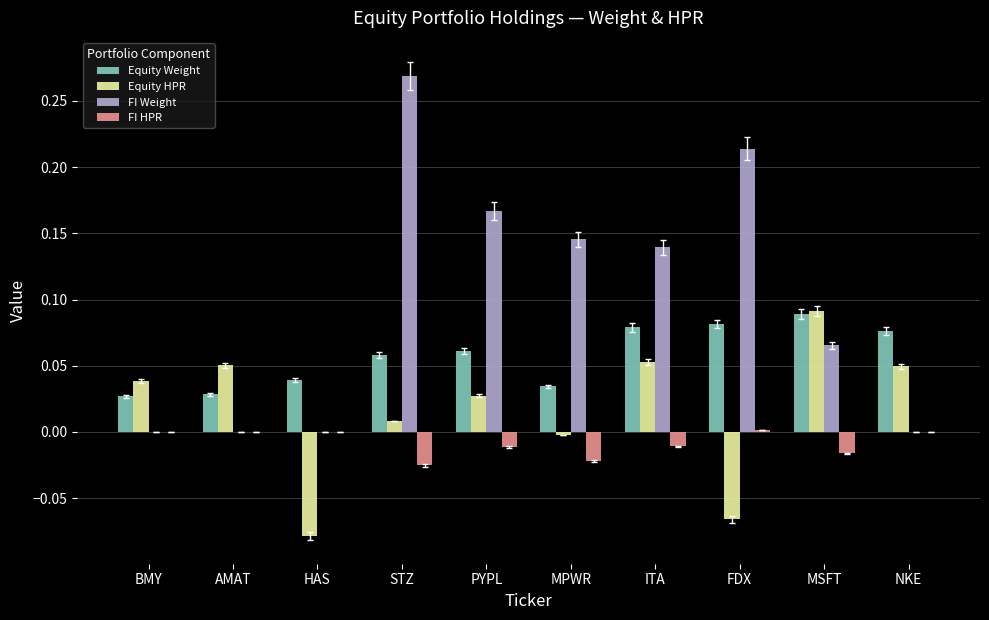

At which category is the sum across all series the highest?

STZ